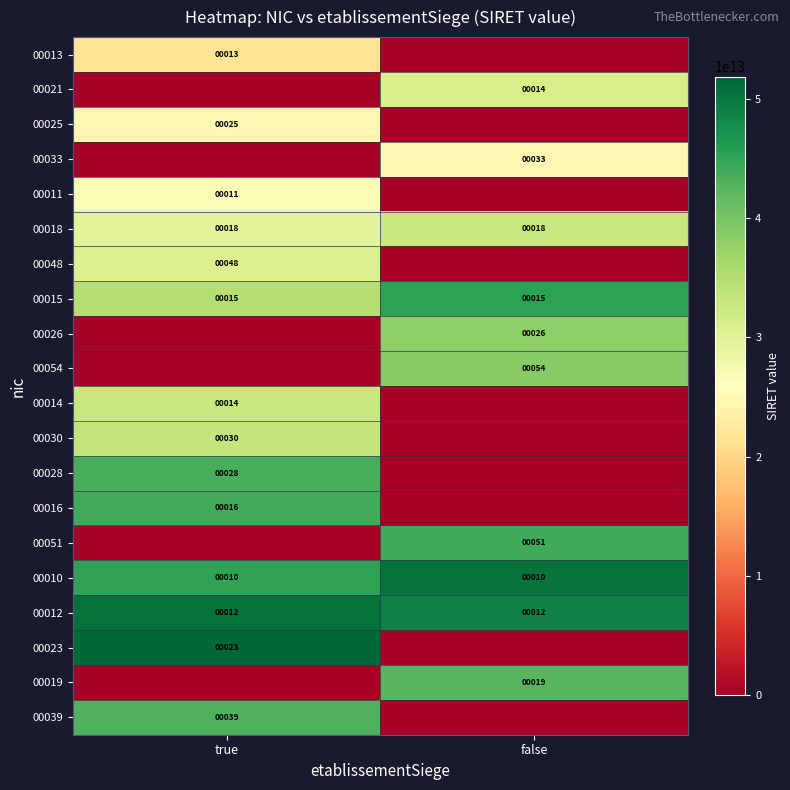

What is the sum of the 00015 values at true and false?

30